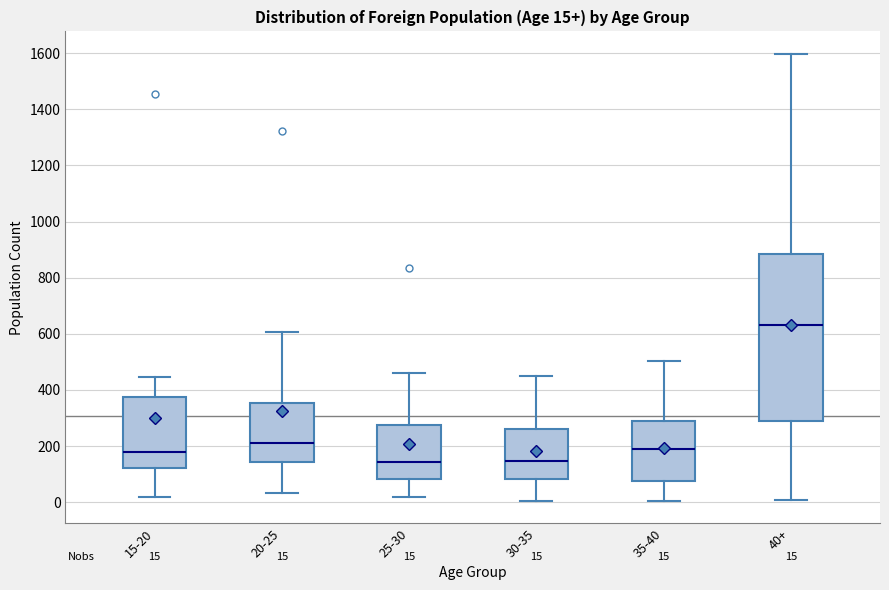

Comparing the boxes themselves (not the whiskers), which one is the tallest?

40+